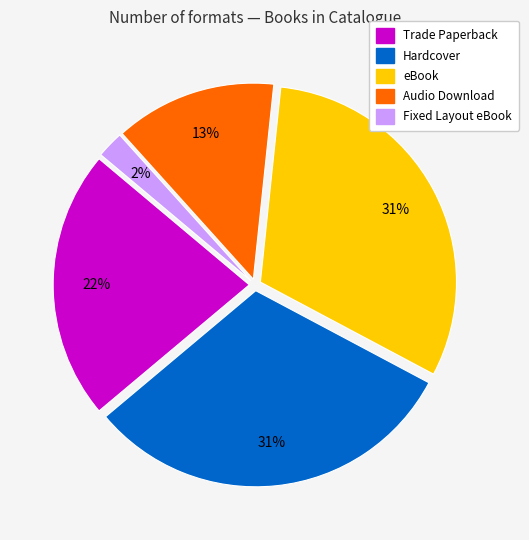

Count the number of slices in the pie.

5